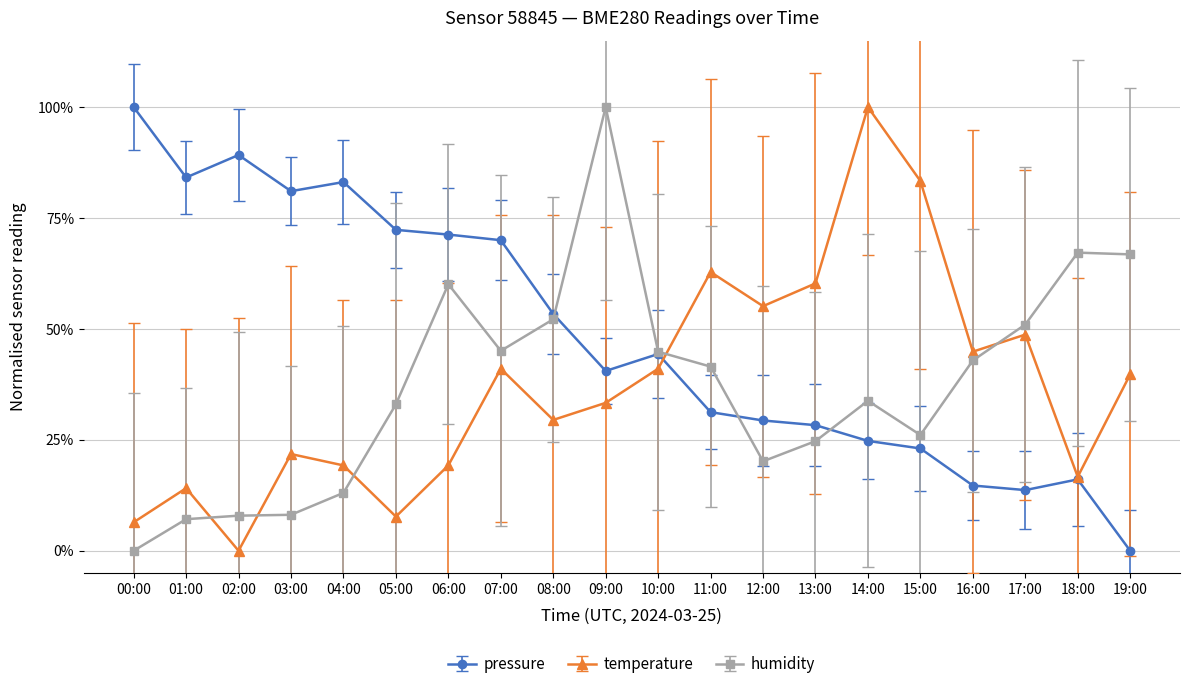

At which label does temperature first exceed 39?

07:00